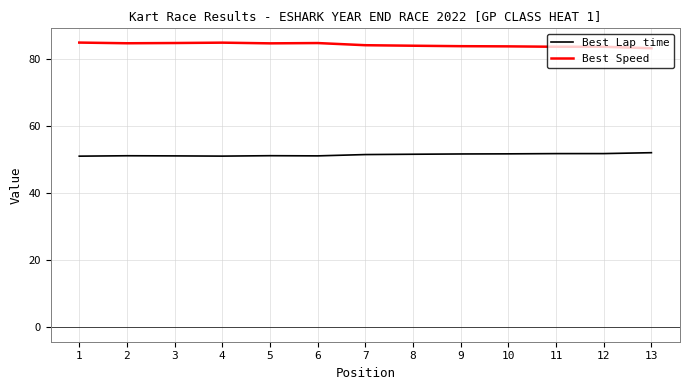

List the series in order of their peak value, highest first.

Best Speed, Best Lap time